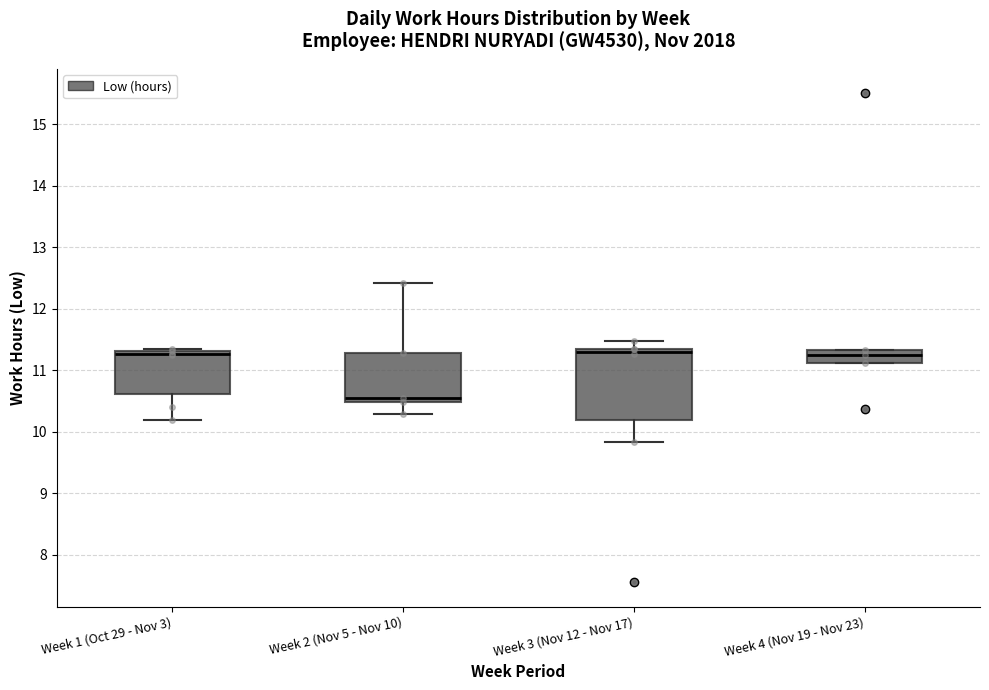

Reading left to right, transcribe this box plot: for each box, give where its median line is, the range the box spans, and where its two whiskers end, as read against the y-axis. The values are not printed on the chart, so give them approximately, as read against the axis.

Week 1 (Oct 29 - Nov 3): median 11.3 (just below the box's upper edge), box 10.6 to 11.3, whiskers 10.2 to 11.4
Week 2 (Nov 5 - Nov 10): median 10.6, box 10.5 to 11.3, whiskers 10.3 to 12.4
Week 3 (Nov 12 - Nov 17): median 11.3 (just below the box's upper edge), box 10.2 to 11.3, whiskers 9.8 to 11.5
Week 4 (Nov 19 - Nov 23): median 11.3 (inside the box), box 11.1 to 11.3, whiskers 11.1 to 11.3